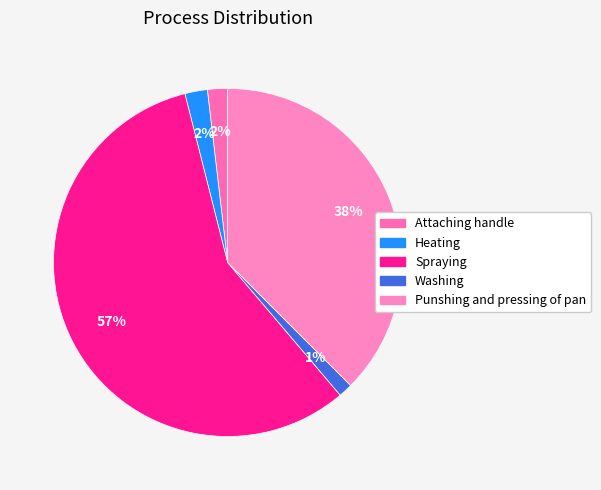

How many slices are in this pie chart?

5